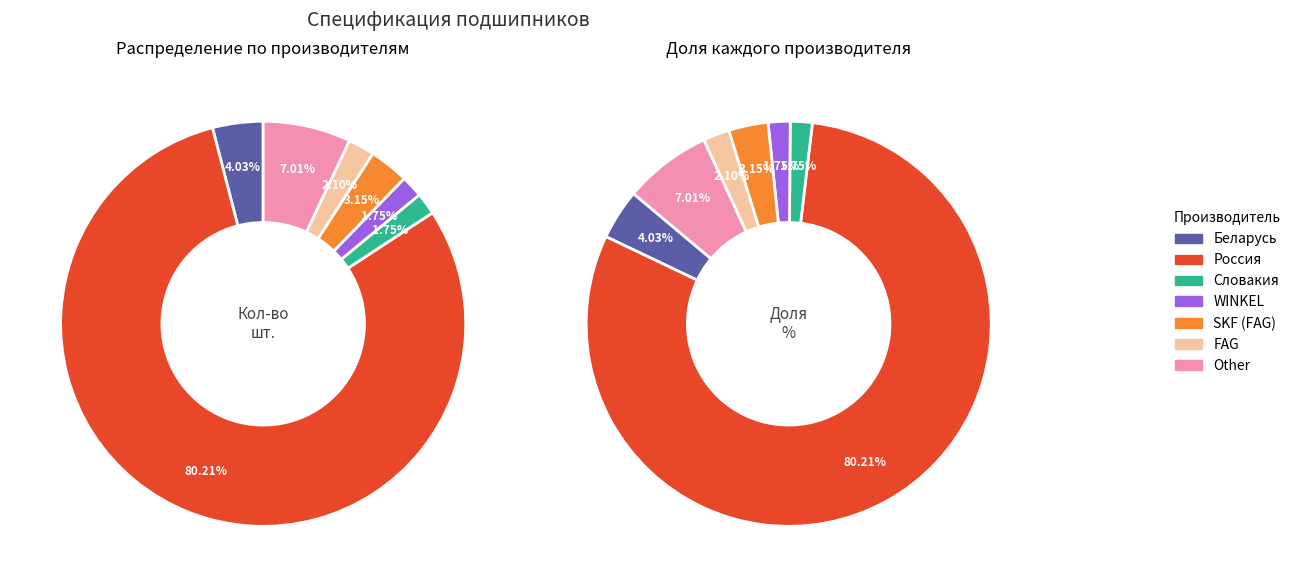

To the nearest percent, what is the combined percentage of WINKEL and FAG?

4%